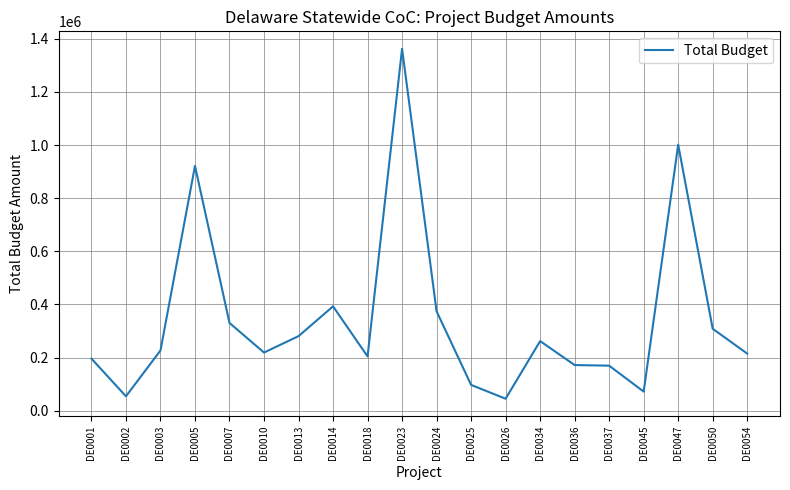

What is the change in value from DE0003 to DE0014?

+166139